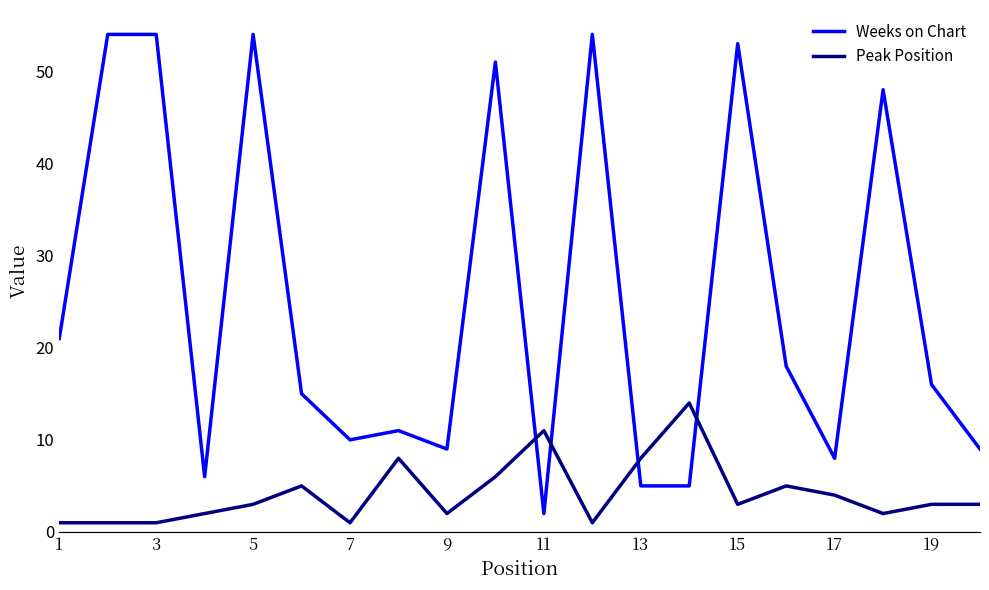

How many lines are shown in the chart?

2